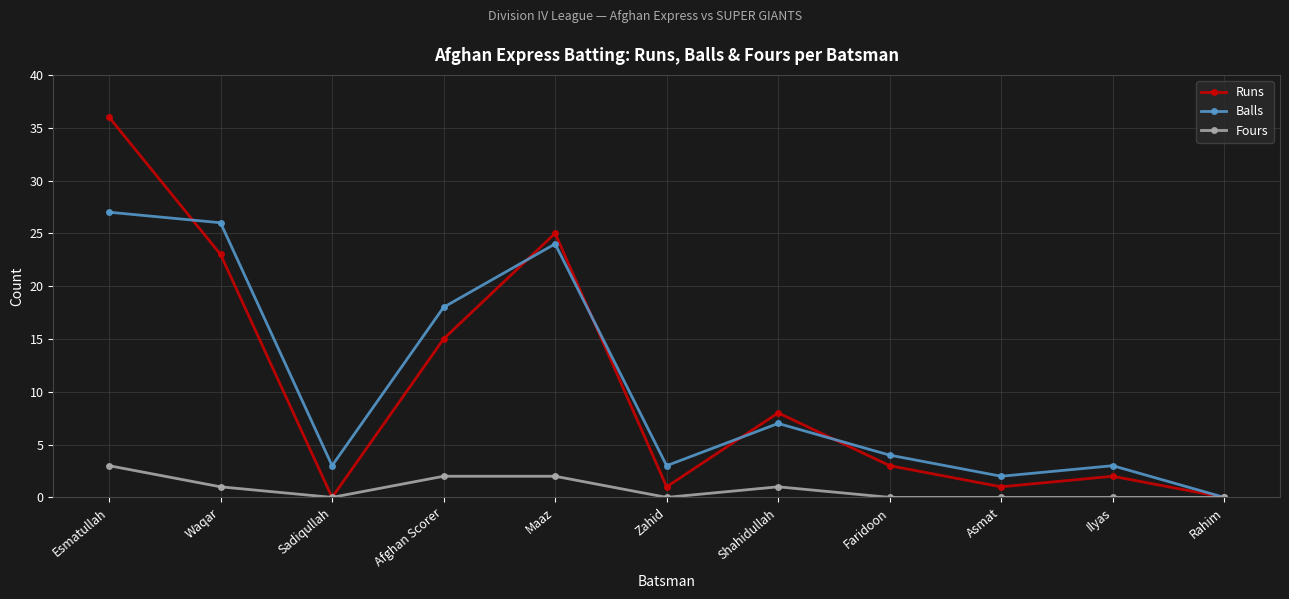

What is the difference between the highest and lowest values at Shahidullah?

7